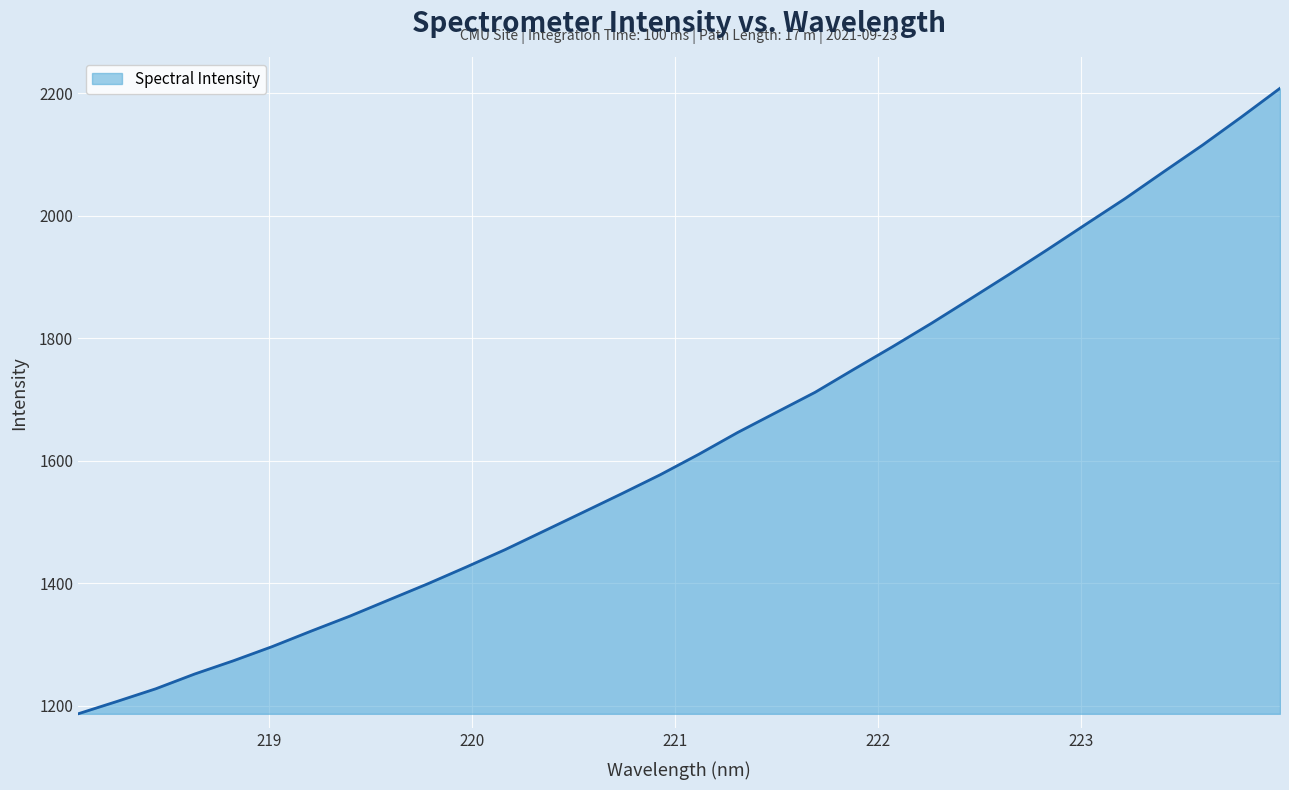

What is the greatest value displayed?

2208.3